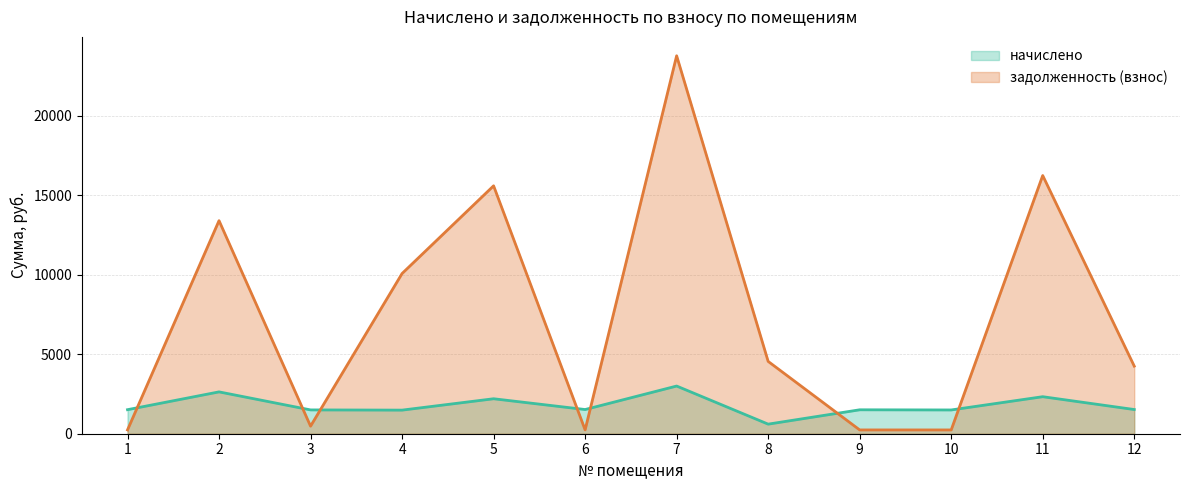

How many intersections are there between начислено and задолженность (взнос)?

7